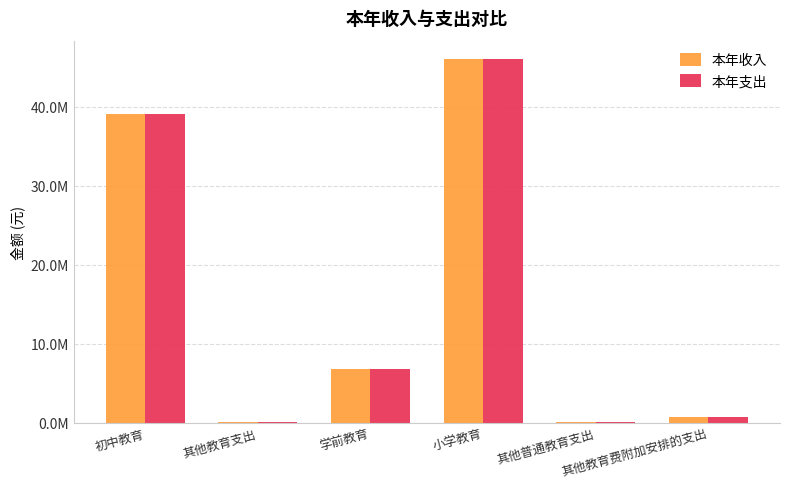

Are the bars horizontal?

No